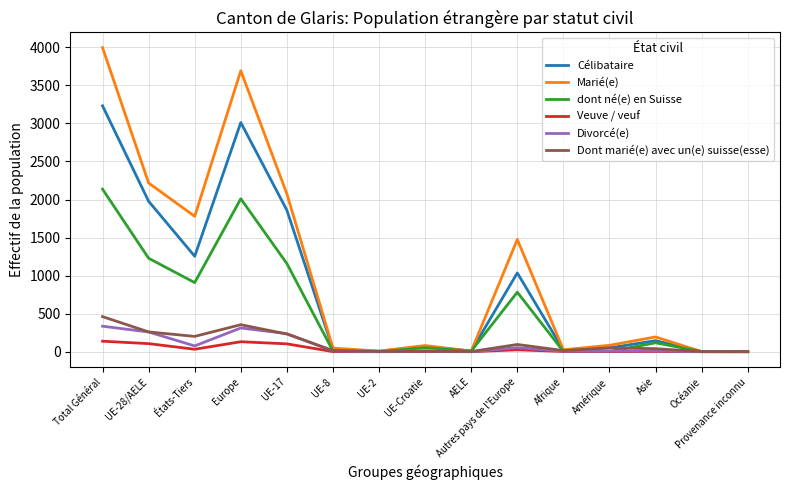

Is it true that Dont marié(e) avec un(e) suisse(esse) equals 461 at Total Général?

True